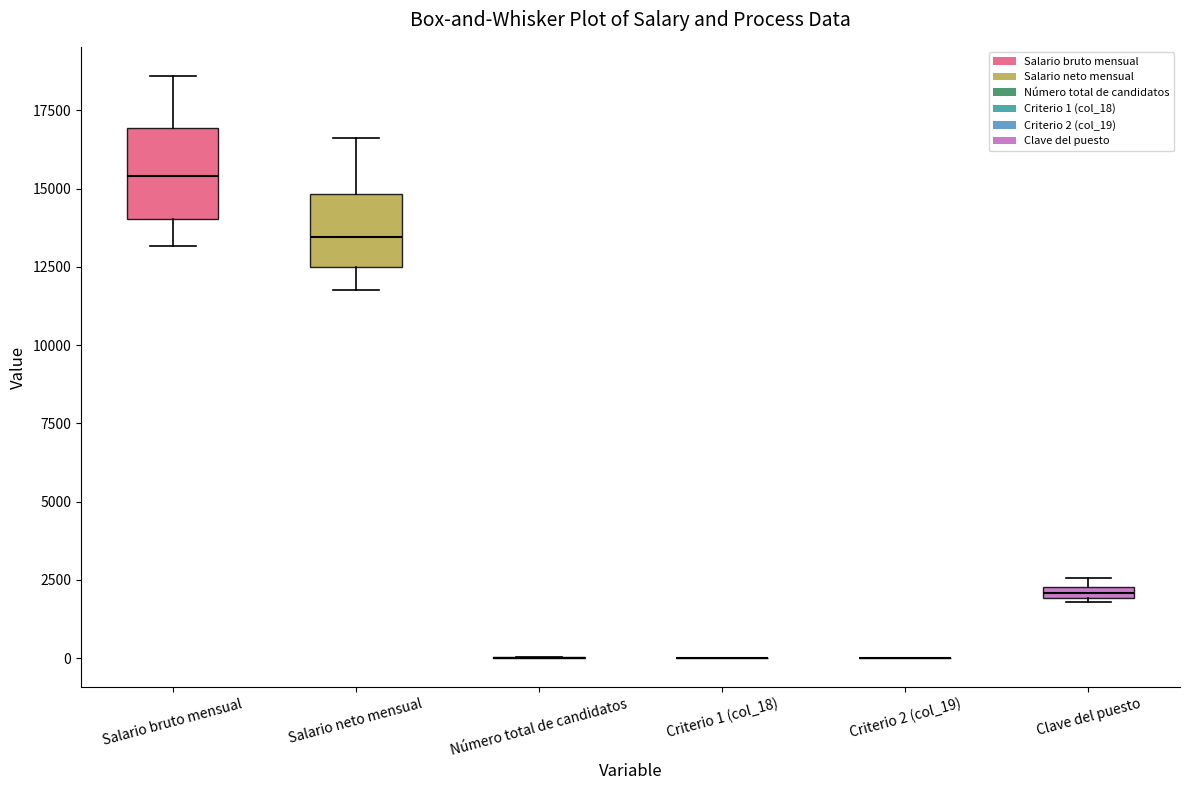

Where does the median line of the box for Salario neto mensual sit on the y-axis? The values are not printed on the chart, so give them approximately, as read against the axis.

13500